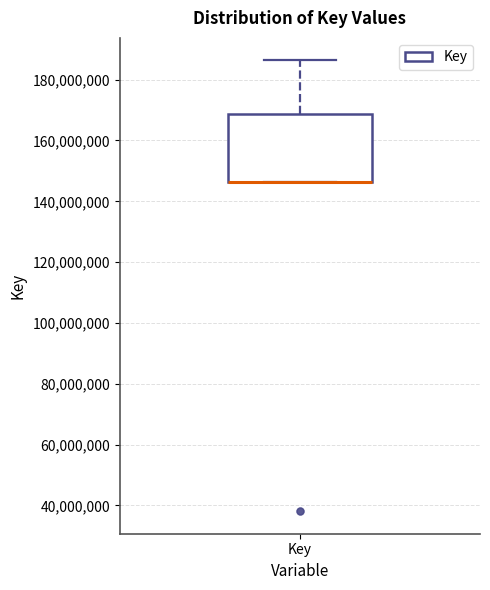

Read this box plot against the y-axis: the position of the median line, the range covered by the box, and the ends of both whiskers. The values are not printed on the chart, so give them approximately, as read against the axis.

median 146000000 (drawn on the box's lower edge), box 146000000 to 168000000, whiskers 146000000 to 186000000